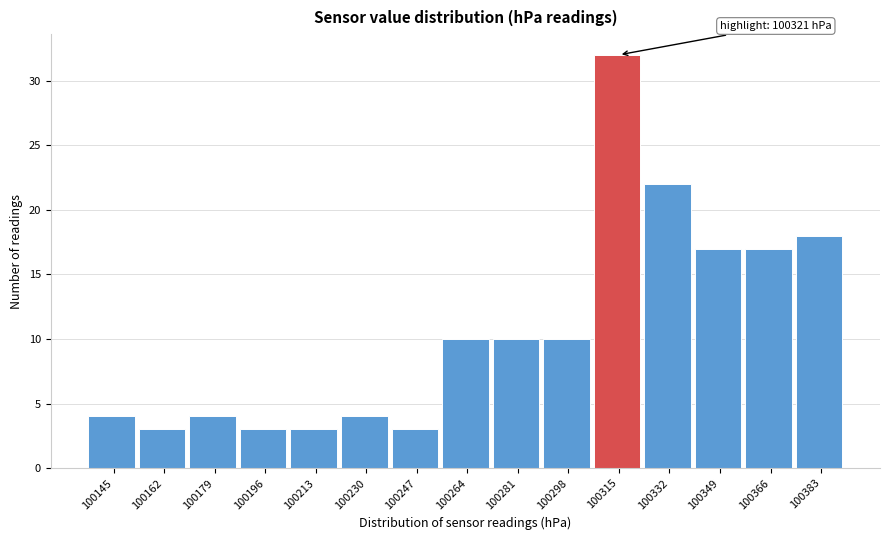

Reading left to right, list all the values displayed in this chart.

100145=4	100162=3	100179=4	100196=3	100213=3	100230=4	100247=3	100264=10	100281=10	100298=10	100315=32	100332=22	100349=17	100366=17	100383=18